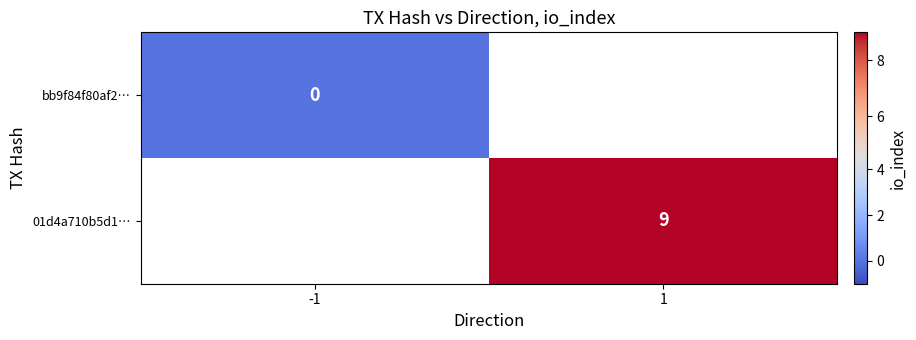

The value of 01d4a710b5d1… at 1 is 9. True or false?

True